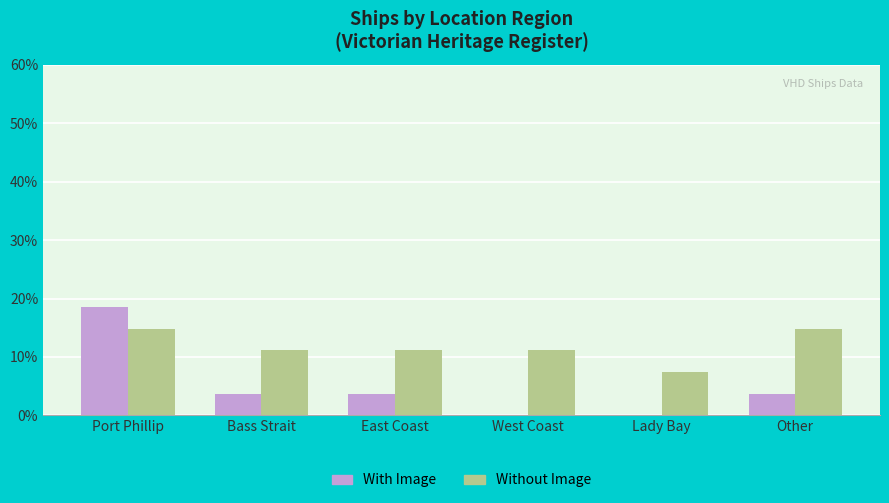

Reading right to left, transcribe all the data shown in this chart.

With Image: Other=3.7	Lady Bay=0.0	West Coast=0.0	East Coast=3.7	Bass Strait=3.7	Port Phillip=18.5
Without Image: Other=14.8	Lady Bay=7.4	West Coast=11.1	East Coast=11.1	Bass Strait=11.1	Port Phillip=14.8